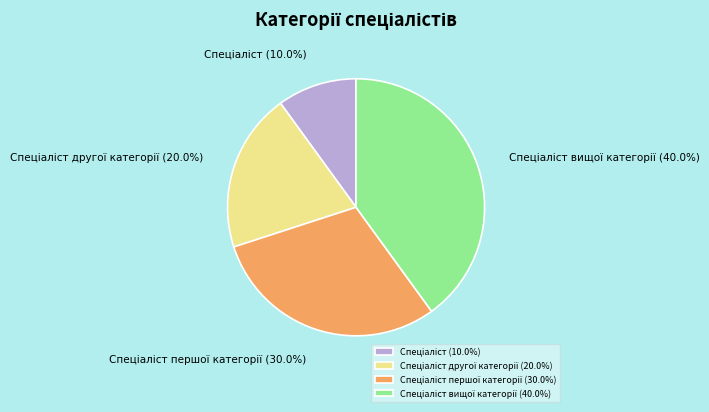

Is there a majority slice in this chart?

No